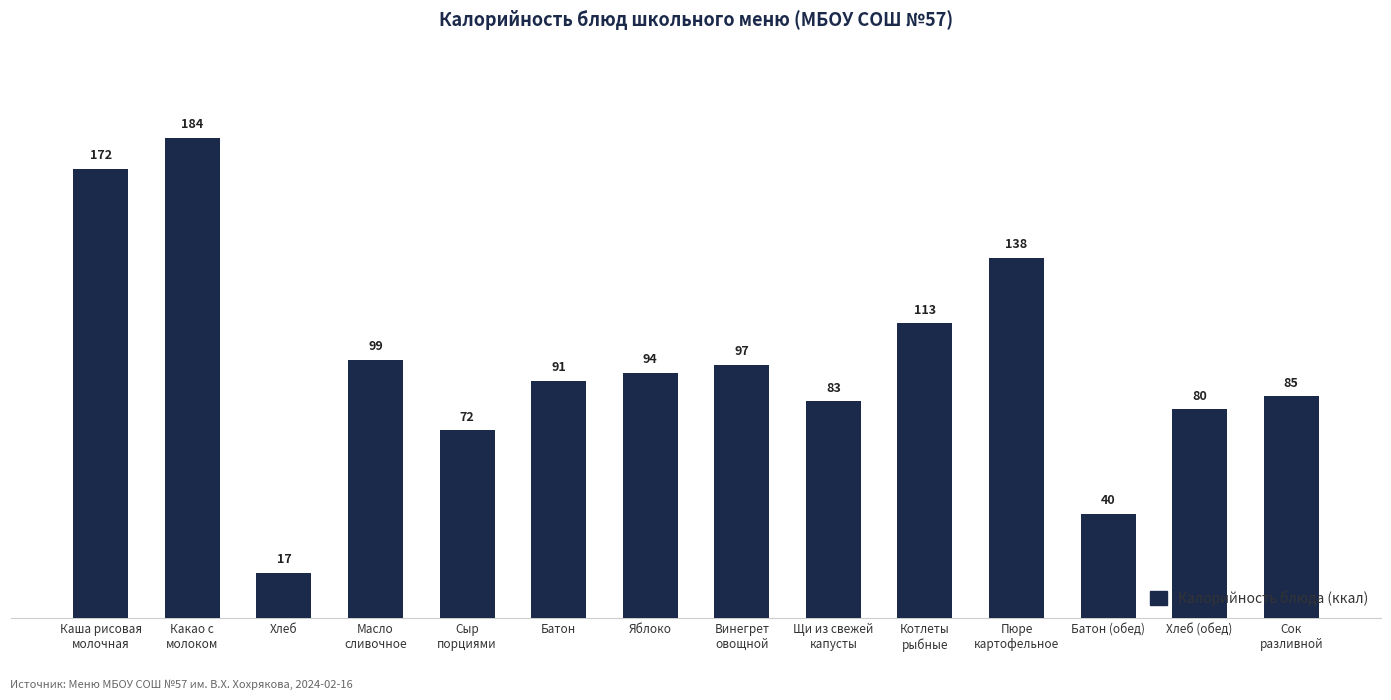

Approximately how many times larger is the value at Яблоко compared to Какао с
молоком?

0.5